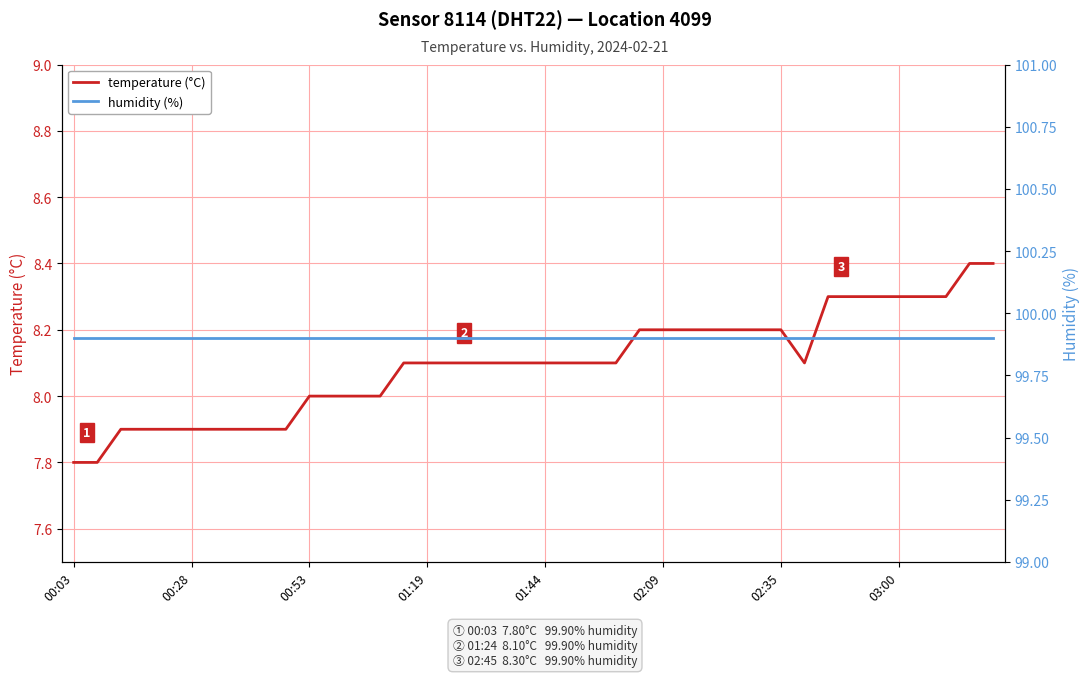

The temperature (°C) series shows 8.0 at 00:53. True or false?

True